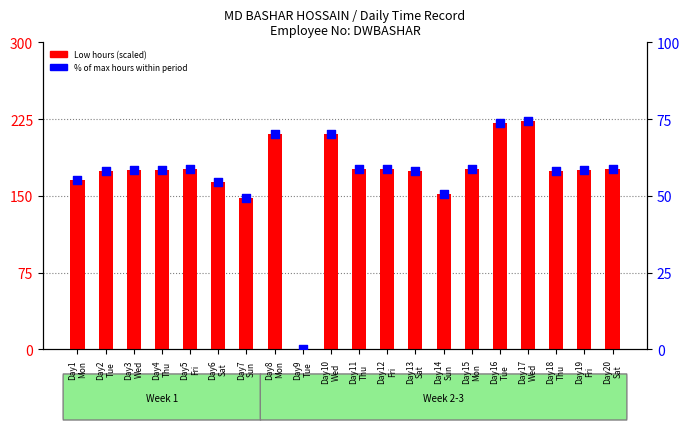

Which series has the widest spread of Y values?

Low hours (scaled)